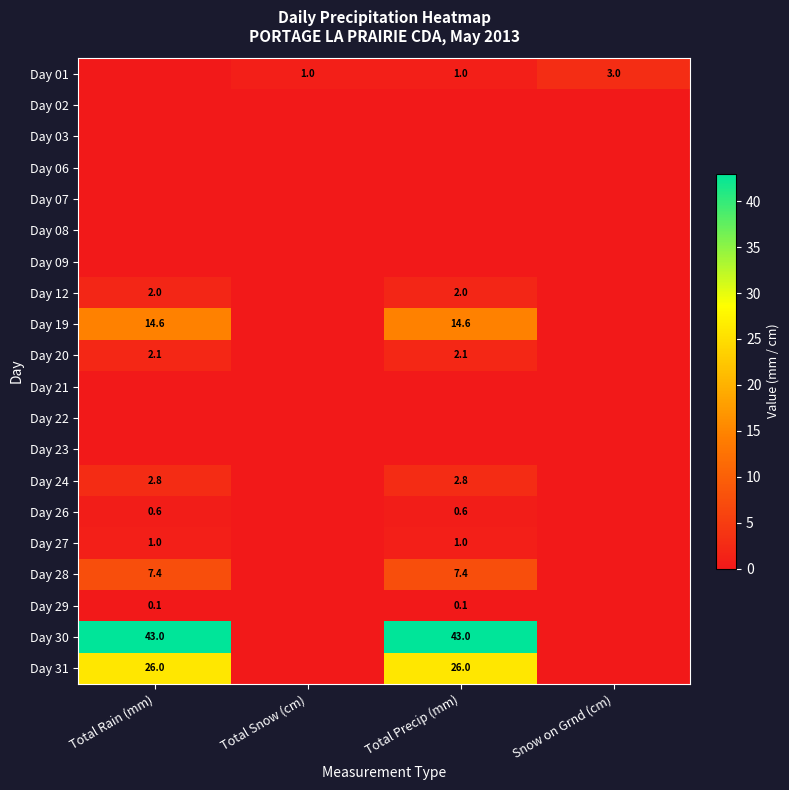

At how many categories does at least one series exceed 35?

2